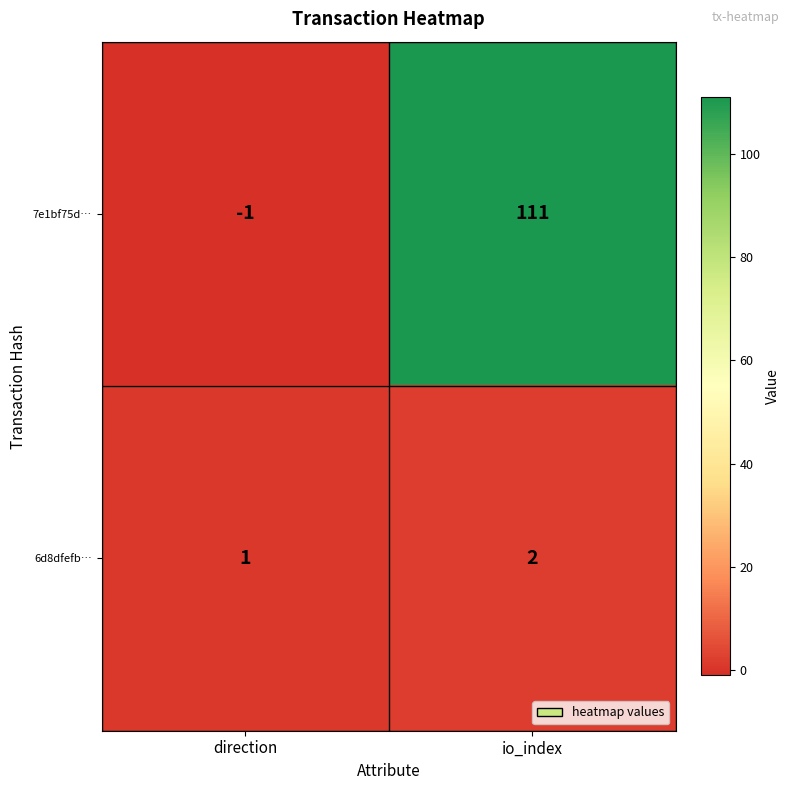

Reading right to left, transcribe all the data shown in this chart.

7e1bf75d…: 111	-1
6d8dfefb…: 2	1